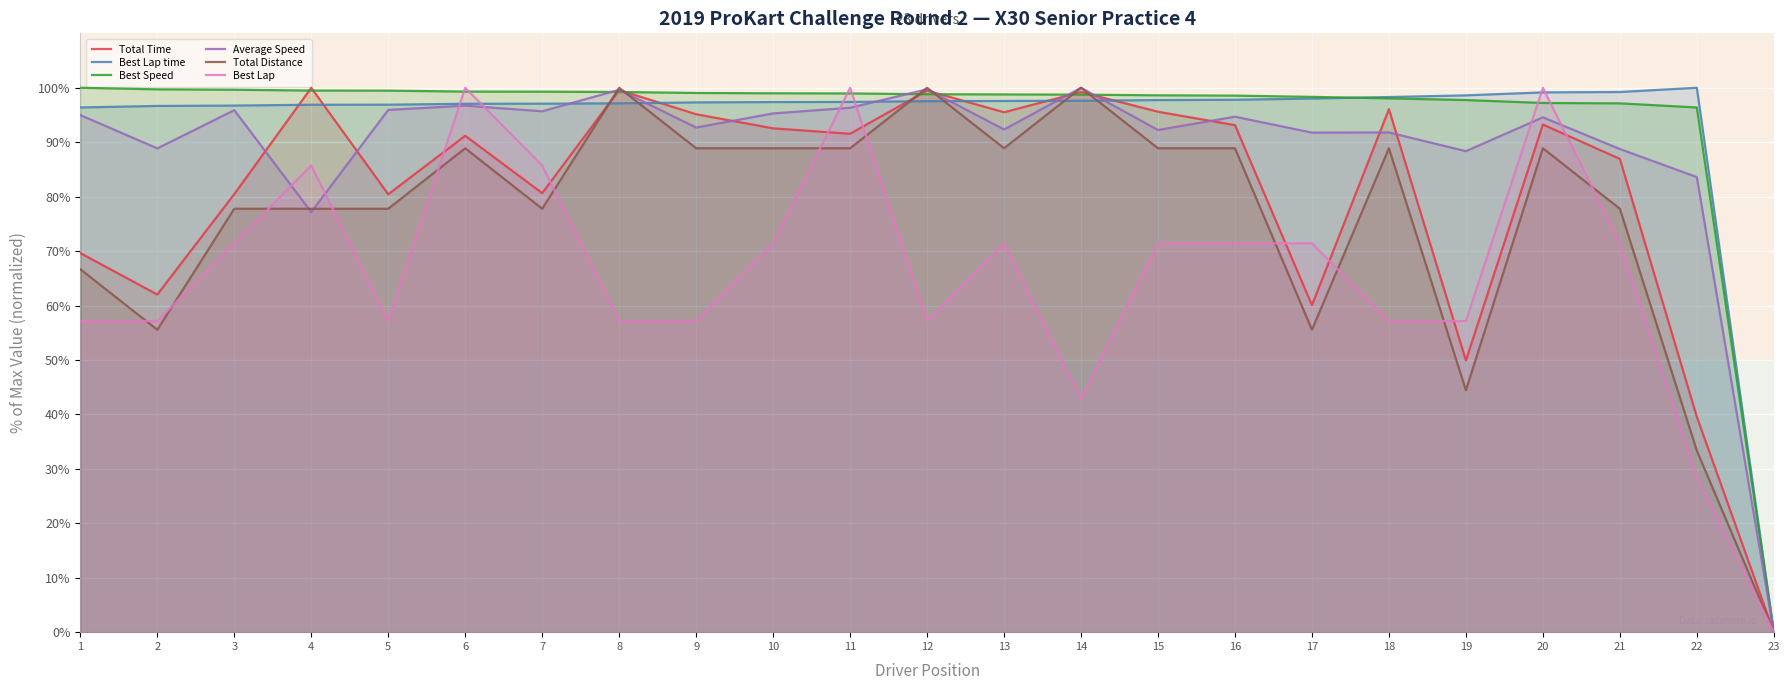

What is the approximate value of Best Speed at 14?

98.7